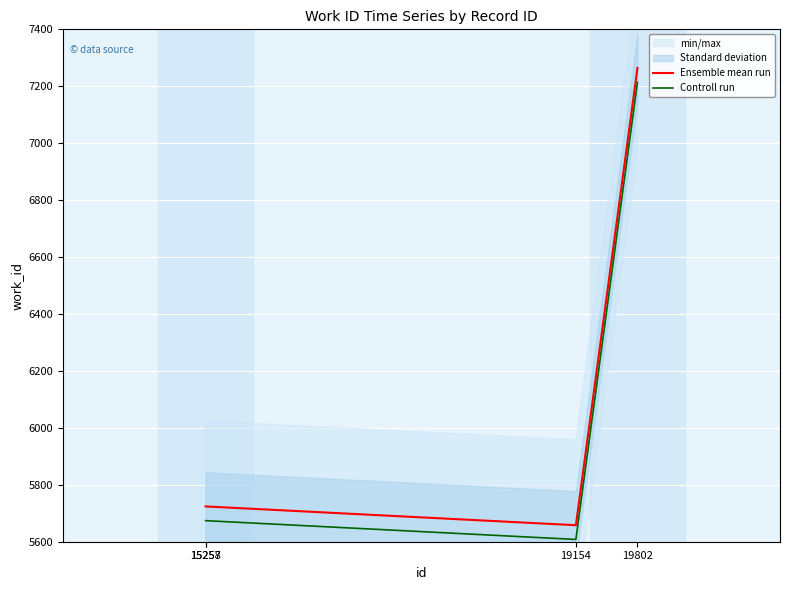

At which category does the chart reach its minimum across all series?

19154